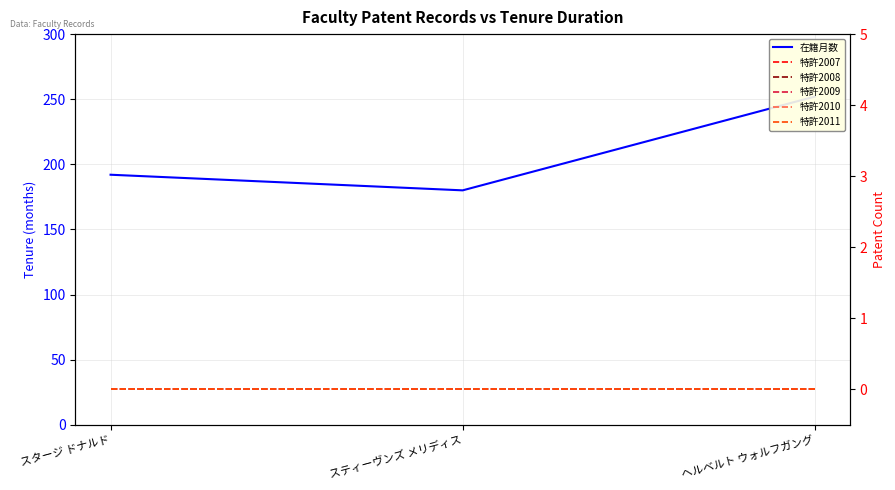

Does the chart display data point markers on the line(s)?

No